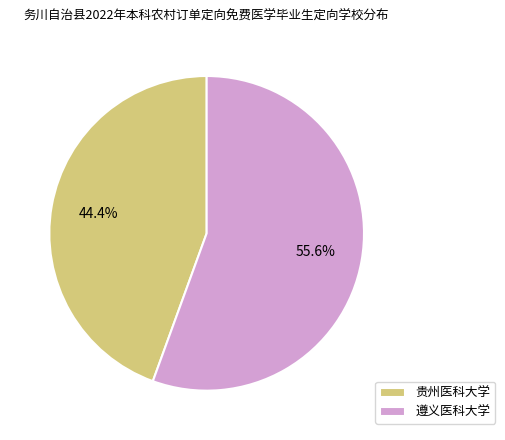

How many segments does this pie chart have?

2